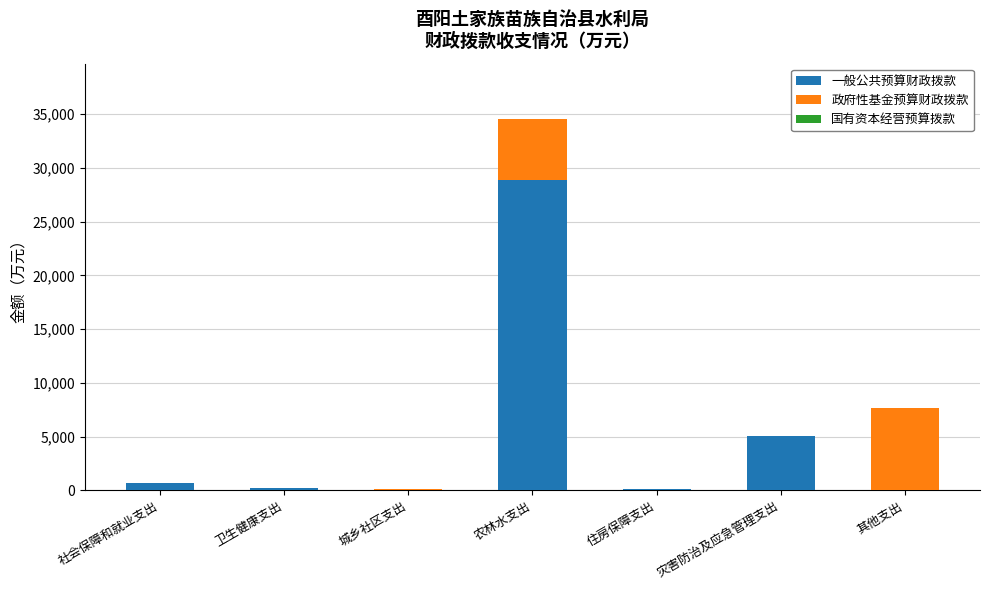

What is the maximum value for 一般公共预算财政拨款?

28858.0